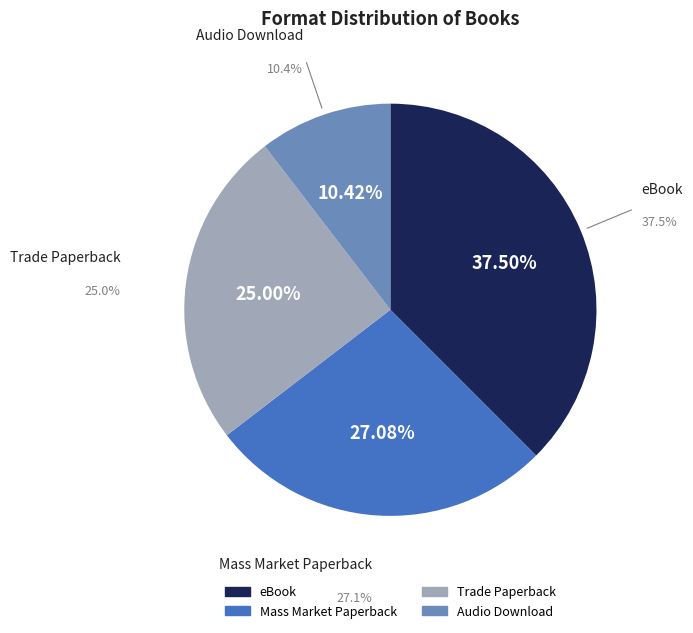

To the nearest percent, what is the average slice percentage?

25%